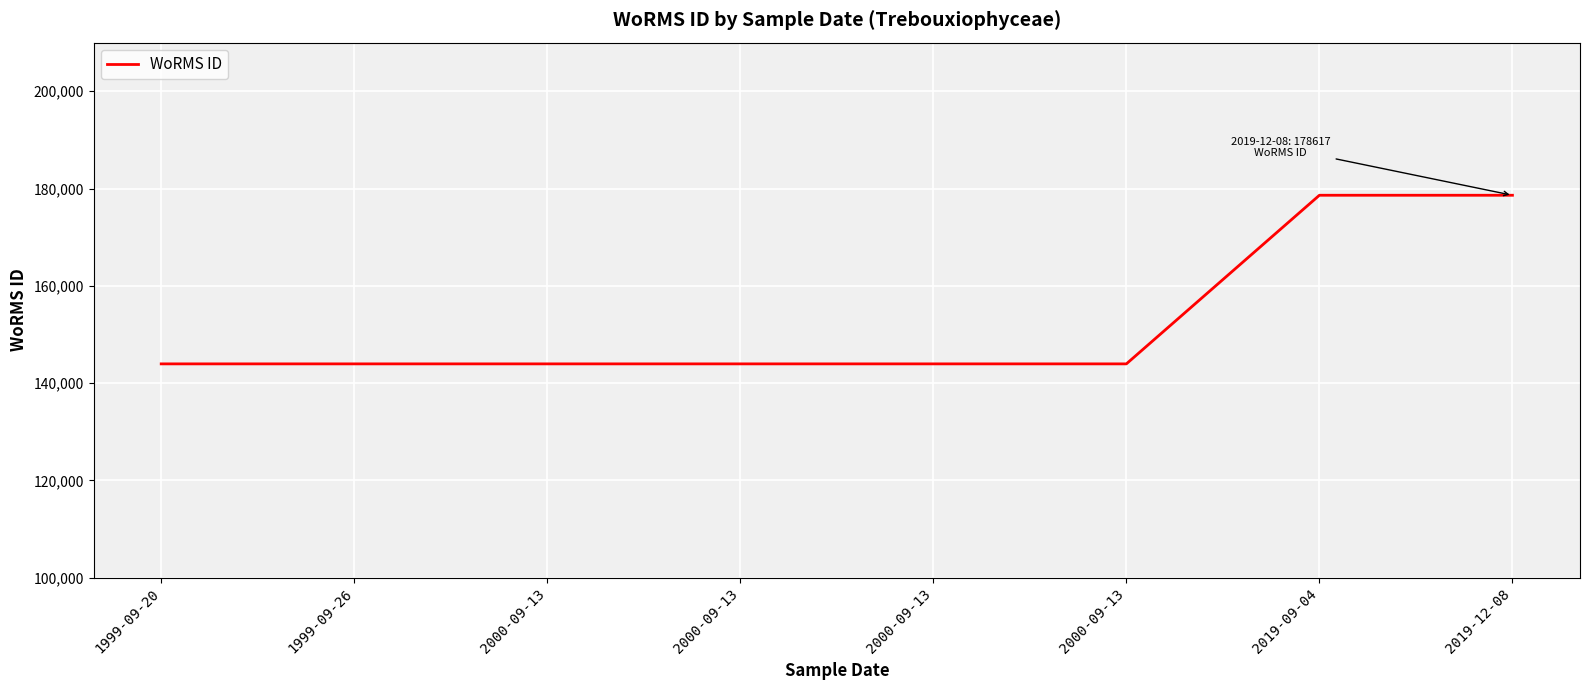

What is the ratio of the value at 2000-09-13 to the value at 2019-09-04?

0.8